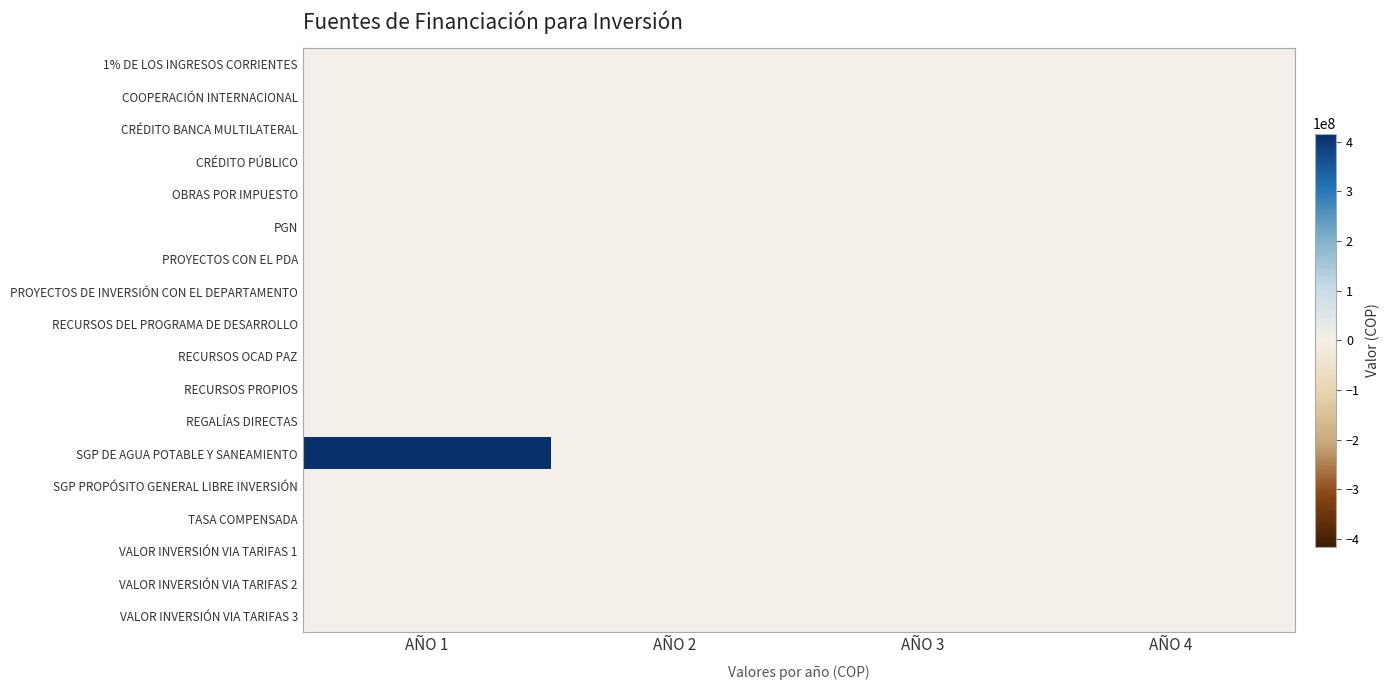

List the series in order of their peak value, lowest first.

1% DE LOS INGRESOS CORRIENTES, COOPERACIÓN INTERNACIONAL, CRÉDITO BANCA MULTILATERAL, CRÉDITO PÚBLICO, OBRAS POR IMPUESTO, PGN, PROYECTOS CON EL PDA, PROYECTOS DE INVERSIÓN CON EL DEPARTAMENTO, RECURSOS DEL PROGRAMA DE DESARROLLO, RECURSOS OCAD PAZ, RECURSOS PROPIOS, REGALÍAS DIRECTAS, SGP PROPÓSITO GENERAL LIBRE INVERSIÓN, TASA COMPENSADA, VALOR INVERSIÓN VIA TARIFAS 1, VALOR INVERSIÓN VIA TARIFAS 2, VALOR INVERSIÓN VIA TARIFAS 3, SGP DE AGUA POTABLE Y SANEAMIENTO